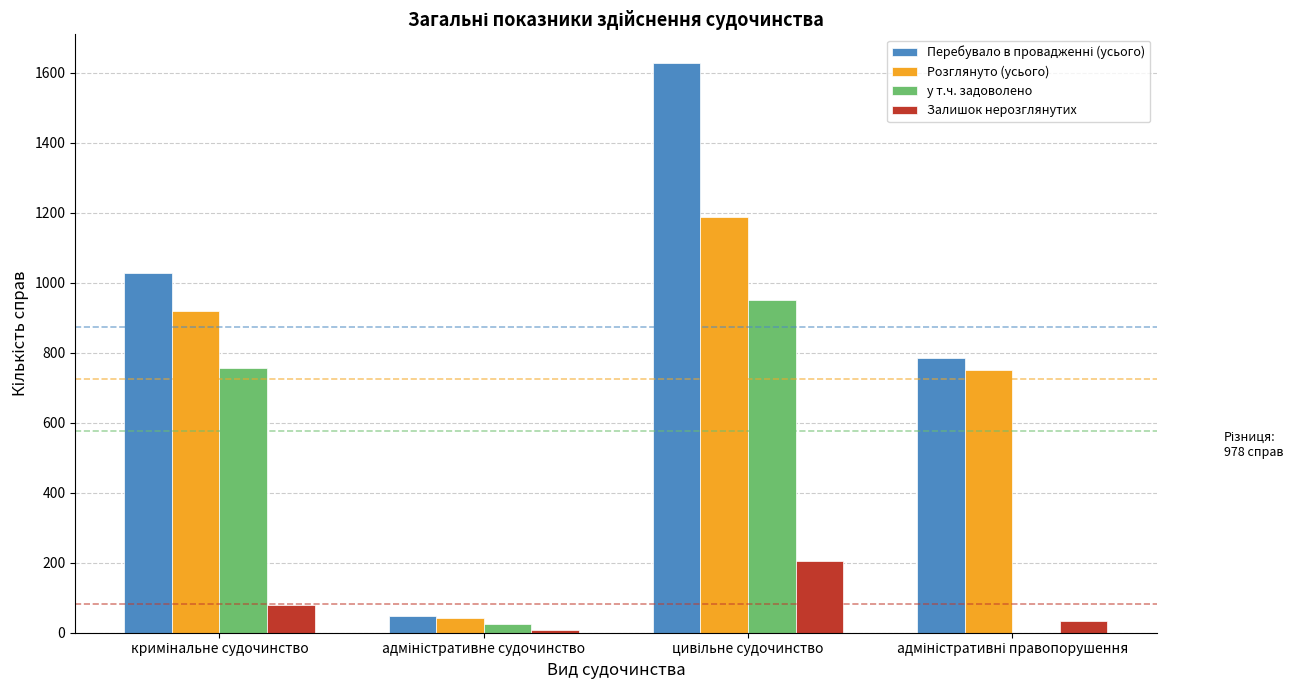

What is the maximum value for Розглянуто (усього)?

1189